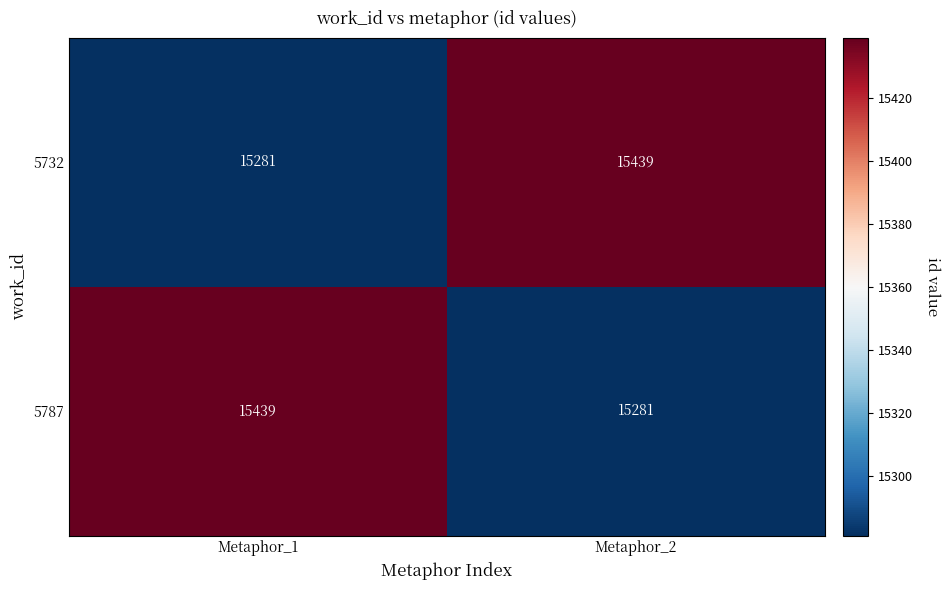

Reading left to right, extract all data points from this chart.

5732: Metaphor_1=15281	Metaphor_2=15439
5787: Metaphor_1=15439	Metaphor_2=15281